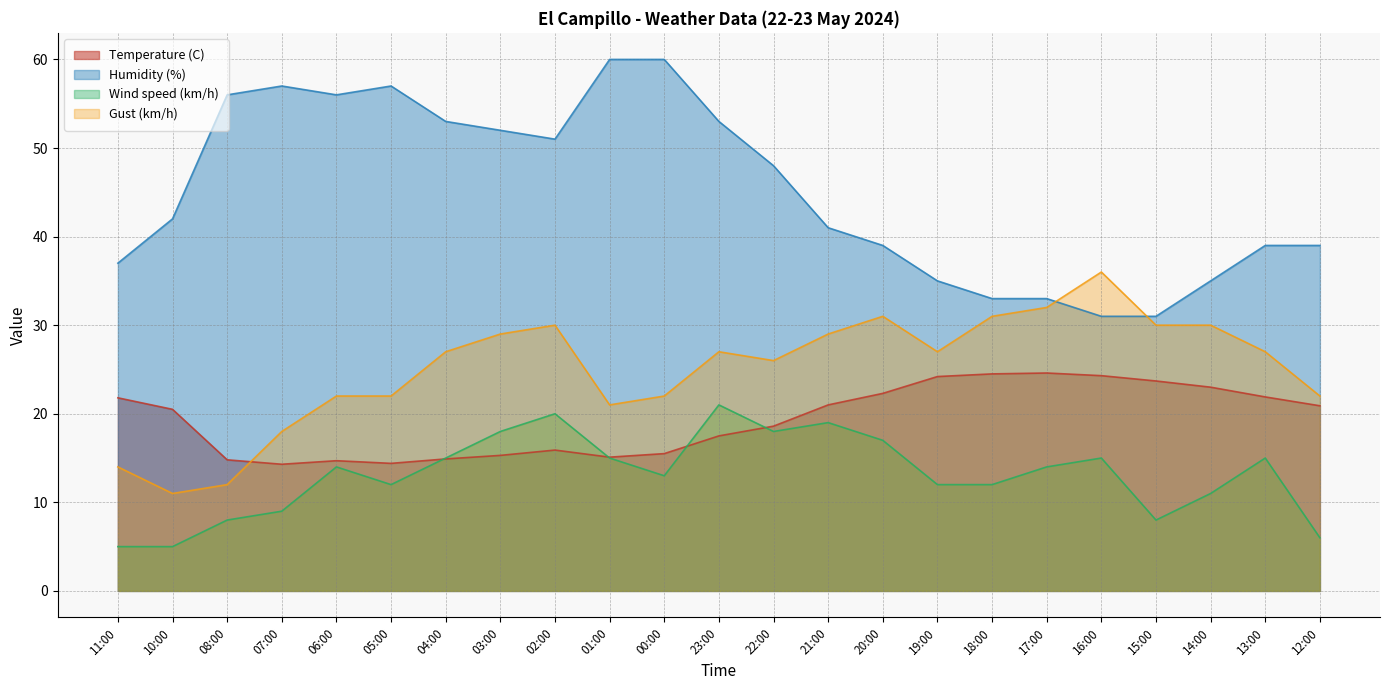

Rank the series at 08:00 from highest to lowest value.

Humidity (%), Temperature (C), Gust (km/h), Wind speed (km/h)